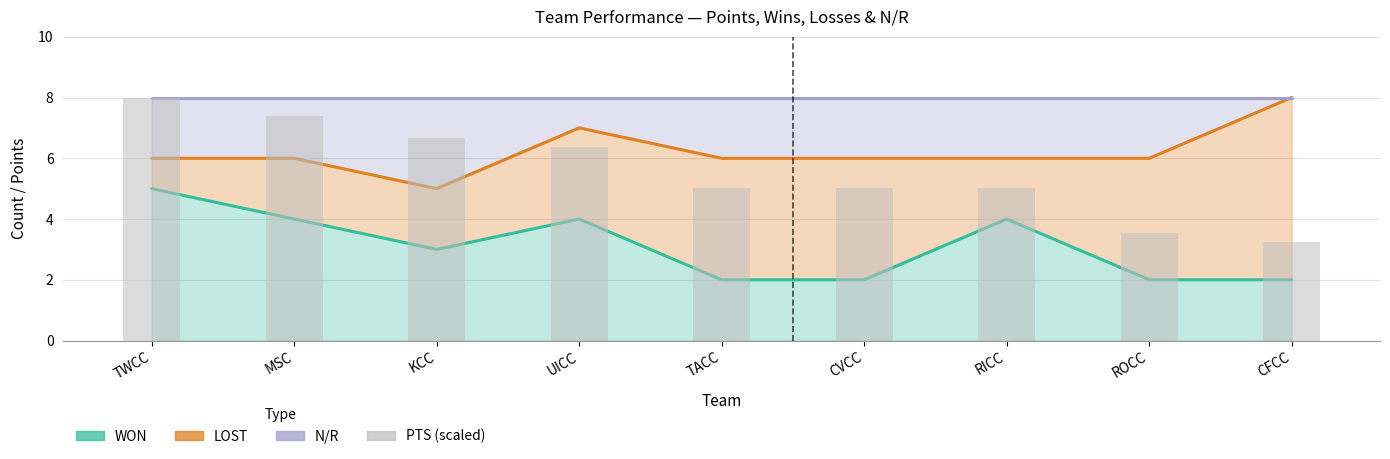

Which series has the largest total across all categories?

N/R trend